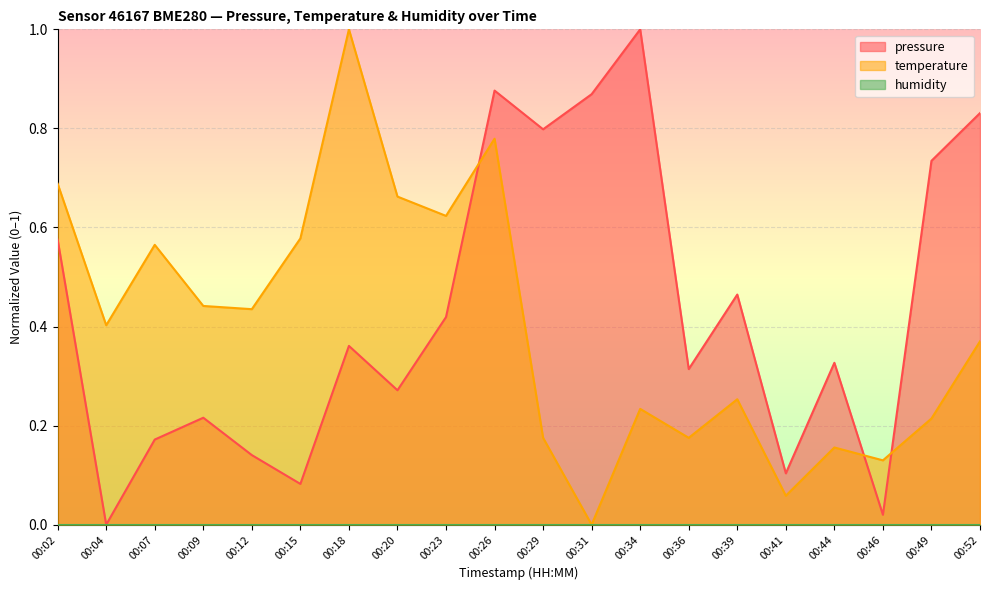

How many data points in temperature are above 0?

19